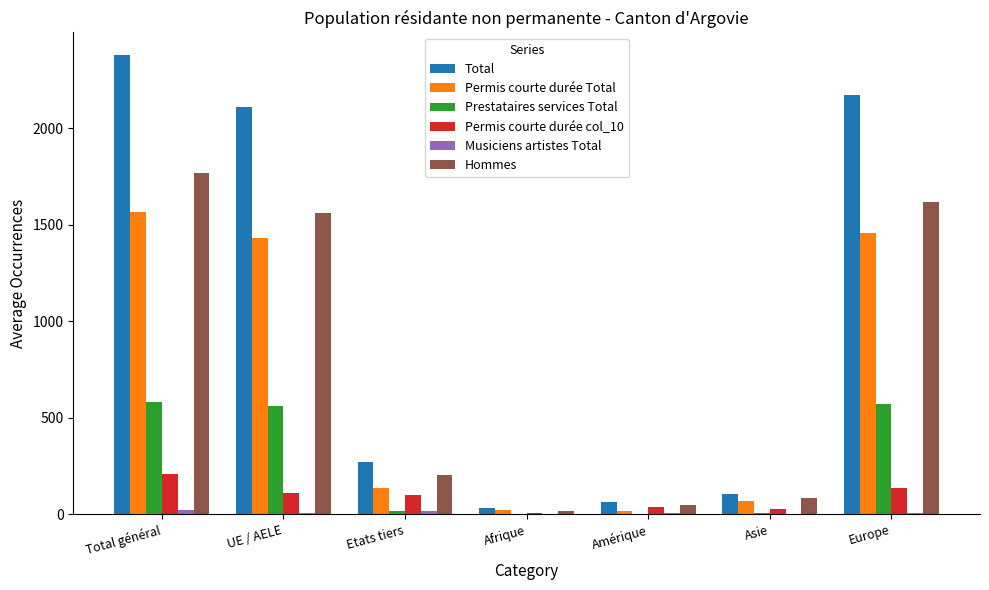

What is the difference between the Permis courte durée col_10 values at Amérique and Total général?

170